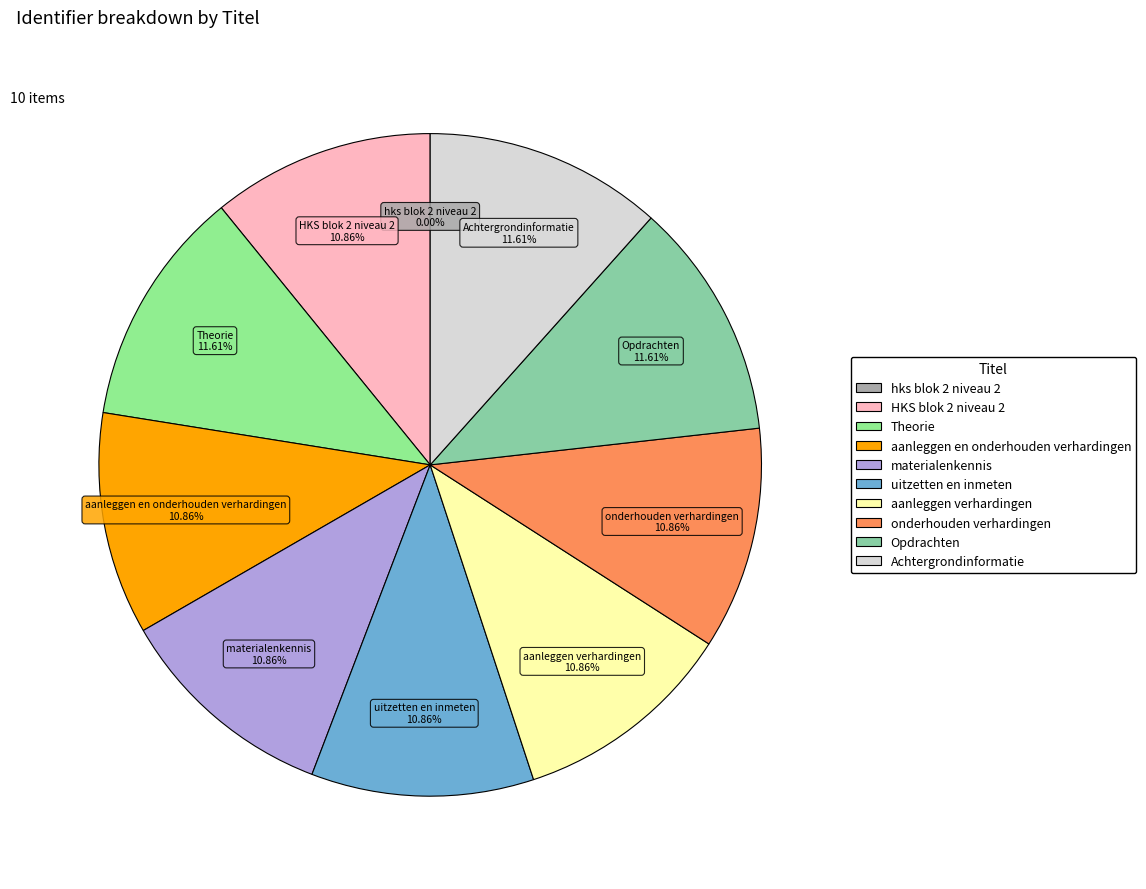

Does any single category account for the majority?

No